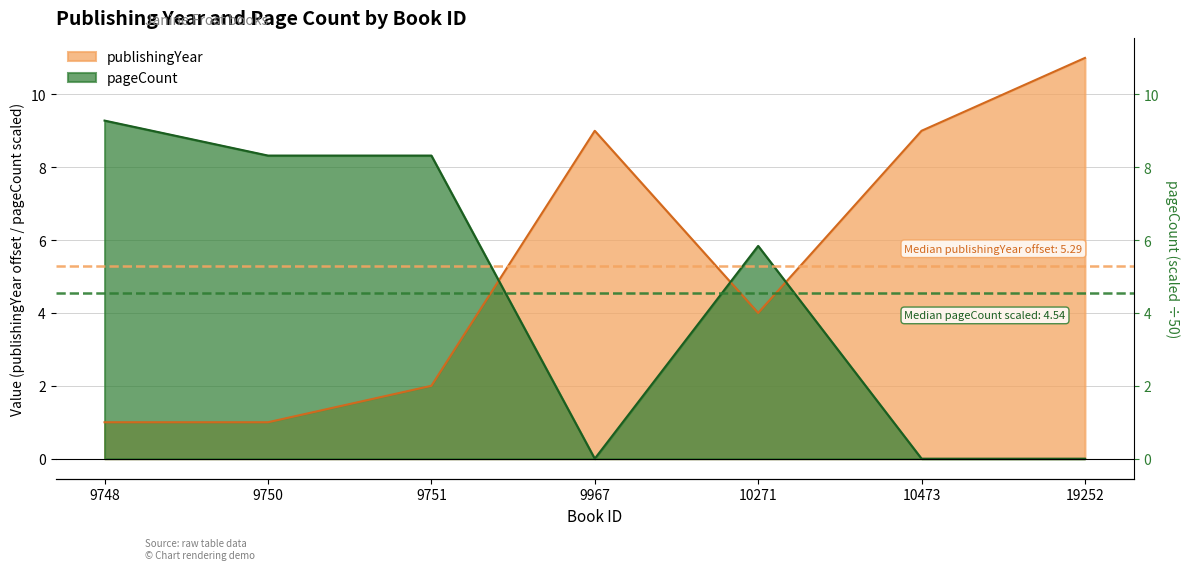

What is the average value of the pageCount series?

4.5